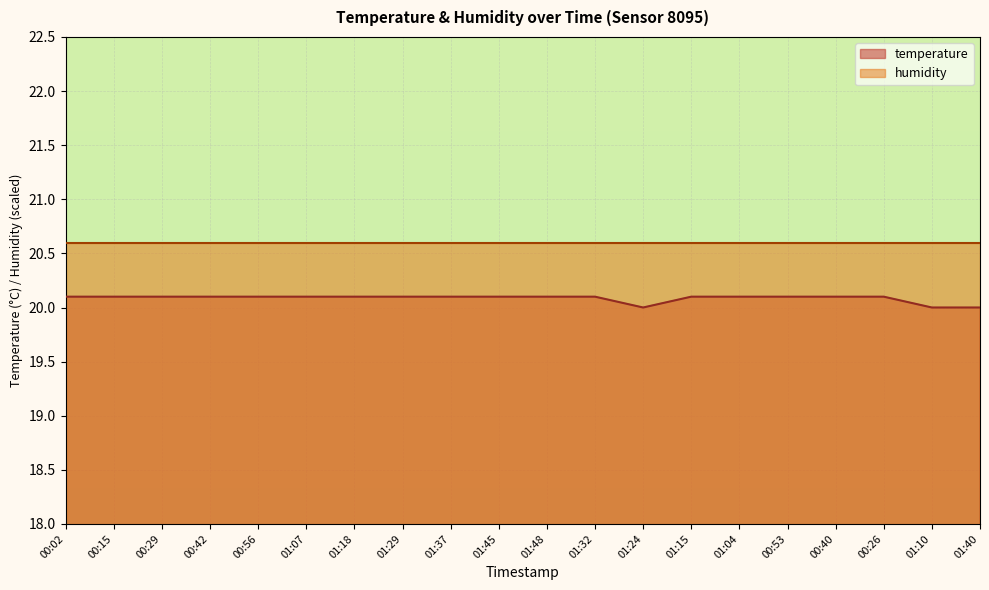

Count the number of data series in this chart.

2